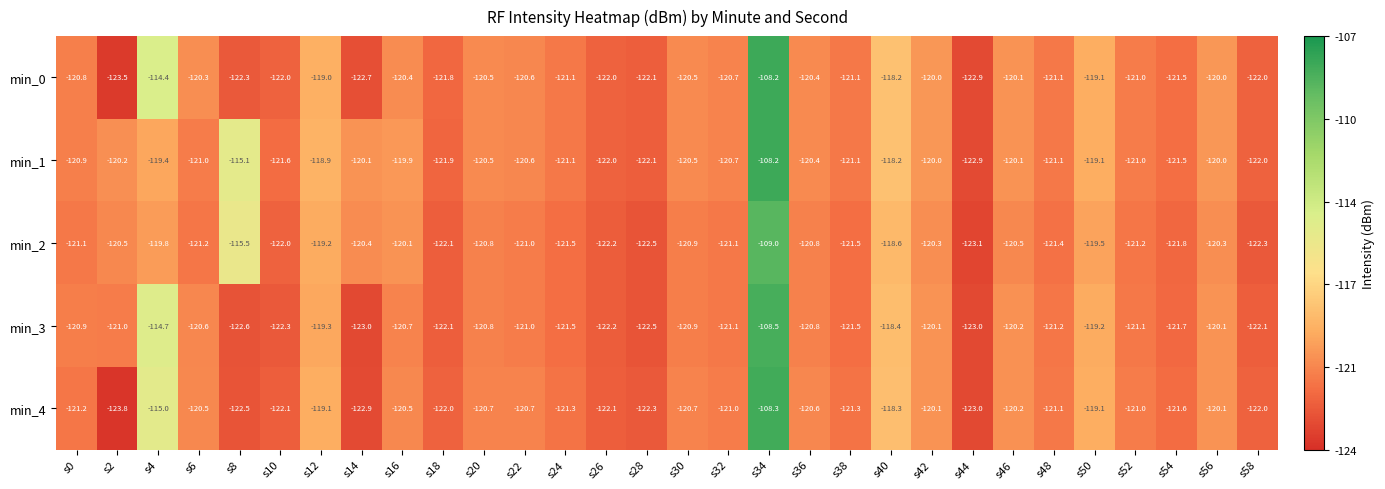

Between s10 and s44, which series saw the biggest shift?

min_1